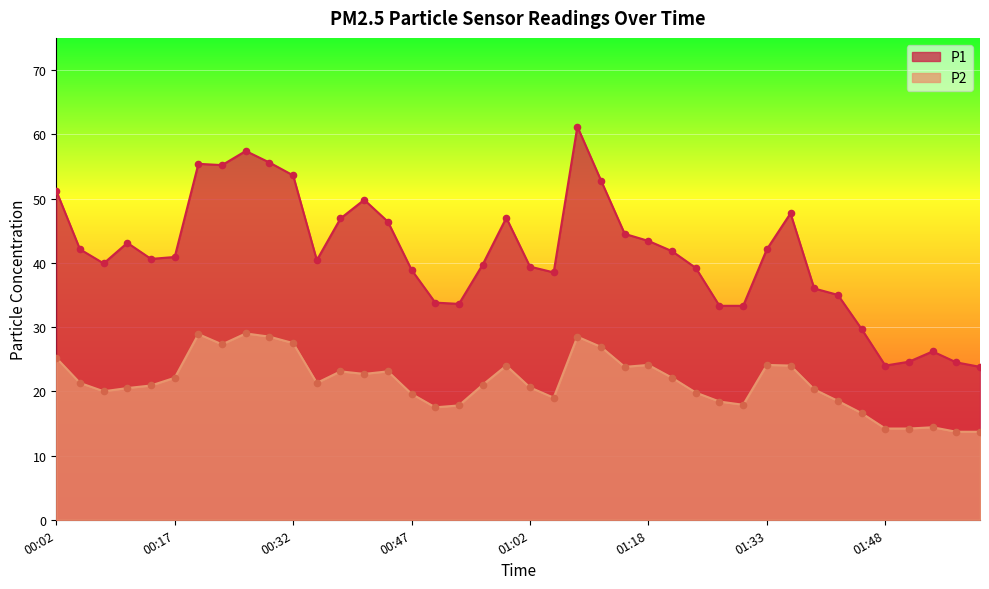

Which series reaches the maximum Y coordinate?

P1